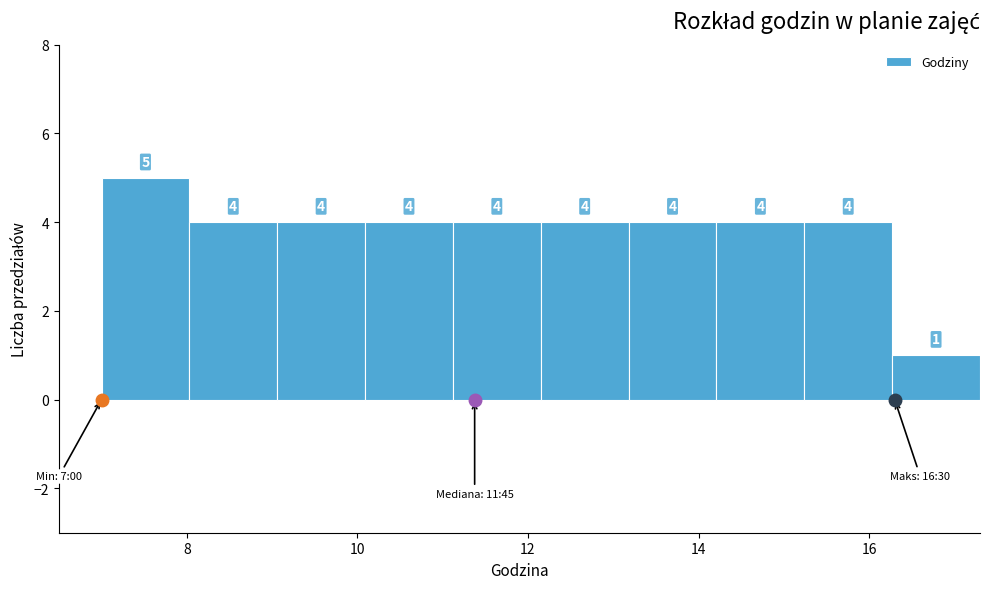

Reading left to right, list every bar in this chart as the range it spans on the x-axis followed by its height. The bar edges are not printed on the chart, so give them approximately, as read against the axis.

7.0 to 8.0: 5
8.0 to 9.0: 4
9.0 to 10.0: 4
10.0 to 11.2: 4
11.2 to 12.2: 4
12.2 to 13.2: 4
13.2 to 14.2: 4
14.2 to 15.2: 4
15.2 to 16.2: 4
16.2 to 17.4: 1